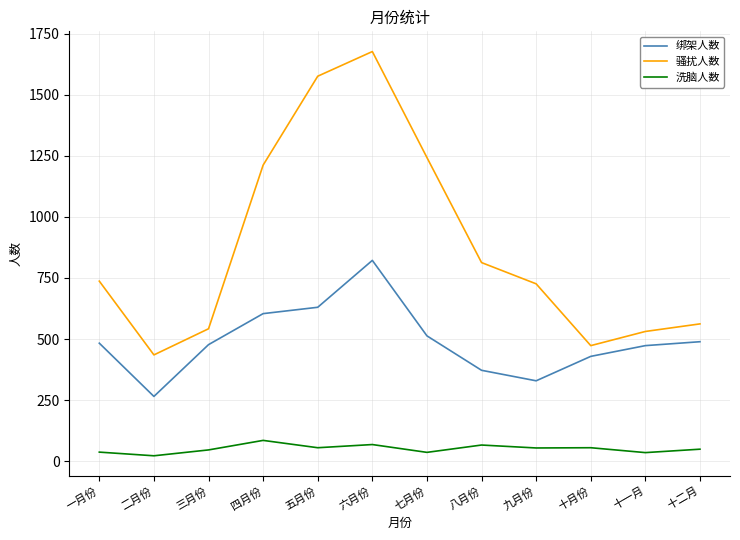

True or false: 绑架人数 and 洗脑人数 cross at least once.

False